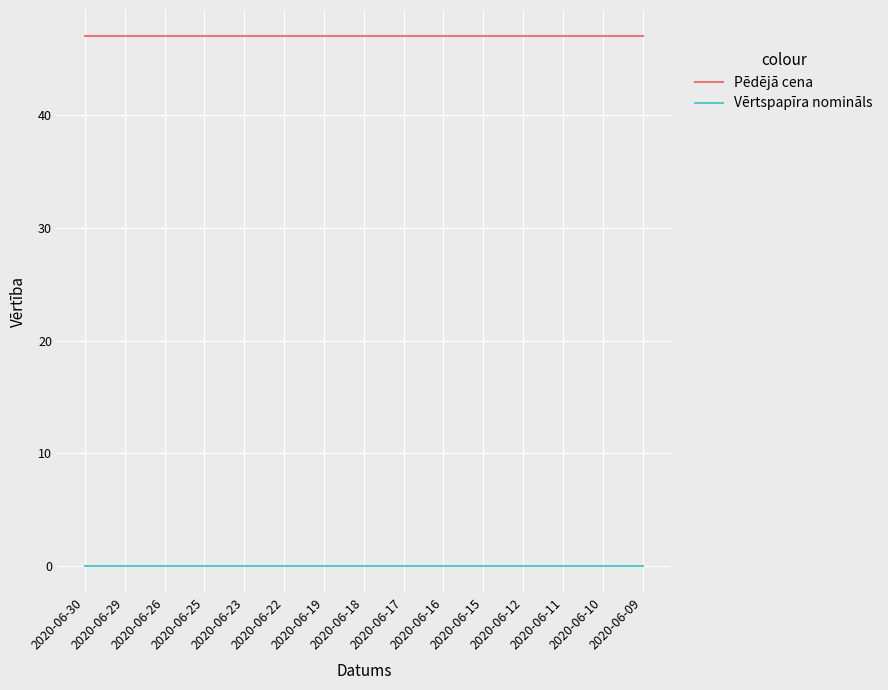

True or false: Vērtspapīra nomināls and Pēdējā cena intersect in this chart.

False